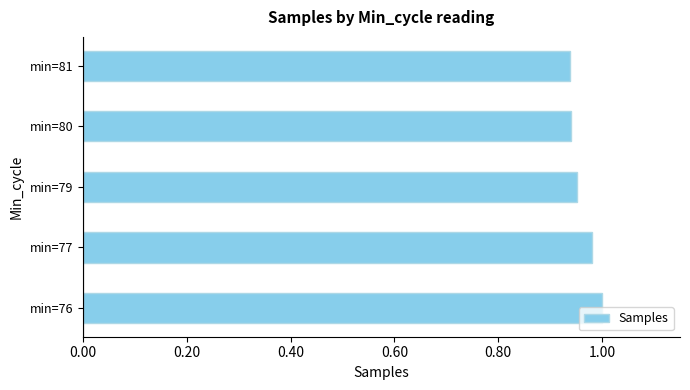

What is the sum of all values?

4.8